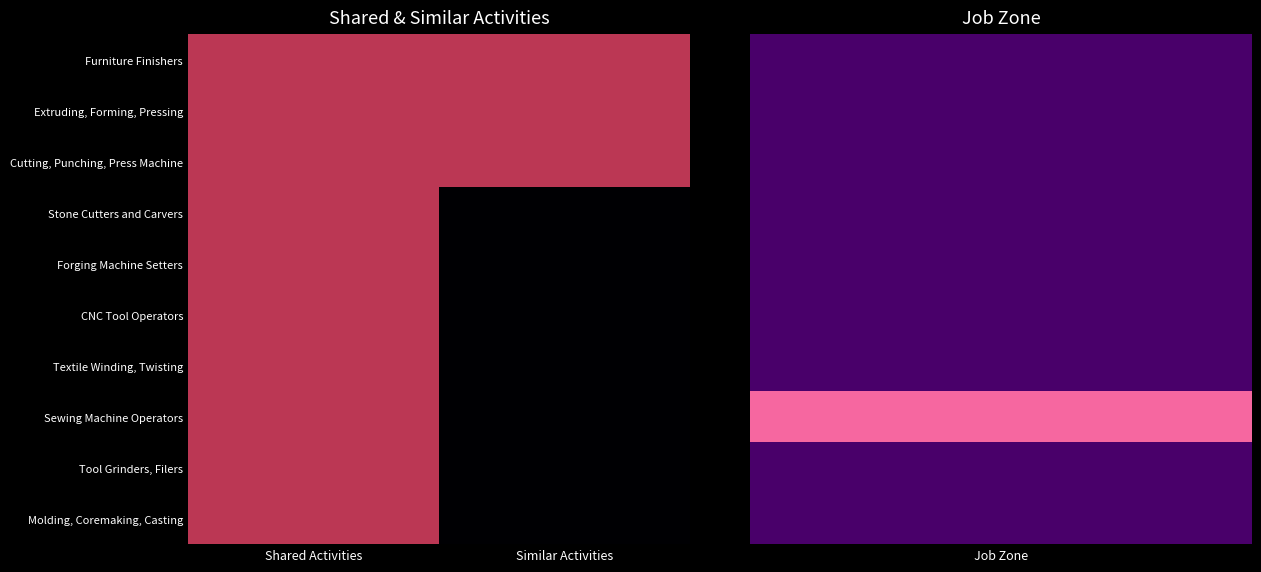

Reading left to right, transcribe all the data shown in this chart.

Furniture Finishers: Shared Activities=1	Similar Activities=1
Extruding, Forming, Pressing: Shared Activities=1	Similar Activities=1
Cutting, Punching, Press Machine: Shared Activities=1	Similar Activities=1
Stone Cutters and Carvers: Shared Activities=1	Similar Activities=0
Forging Machine Setters: Shared Activities=1	Similar Activities=0
CNC Tool Operators: Shared Activities=1	Similar Activities=0
Textile Winding, Twisting: Shared Activities=1	Similar Activities=0
Sewing Machine Operators: Shared Activities=1	Similar Activities=0
Tool Grinders, Filers: Shared Activities=1	Similar Activities=0
Molding, Coremaking, Casting: Shared Activities=1	Similar Activities=0